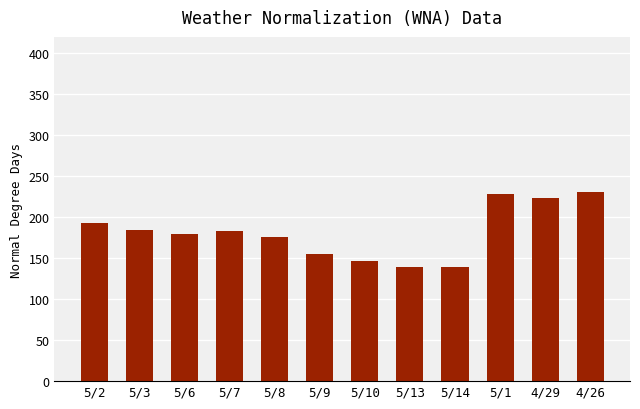

Reading left to right, transcribe all the data shown in this chart.

5/2=193	5/3=185	5/6=180	5/7=183	5/8=176	5/9=155	5/10=147	5/13=139	5/14=139	5/1=228	4/29=223	4/26=231